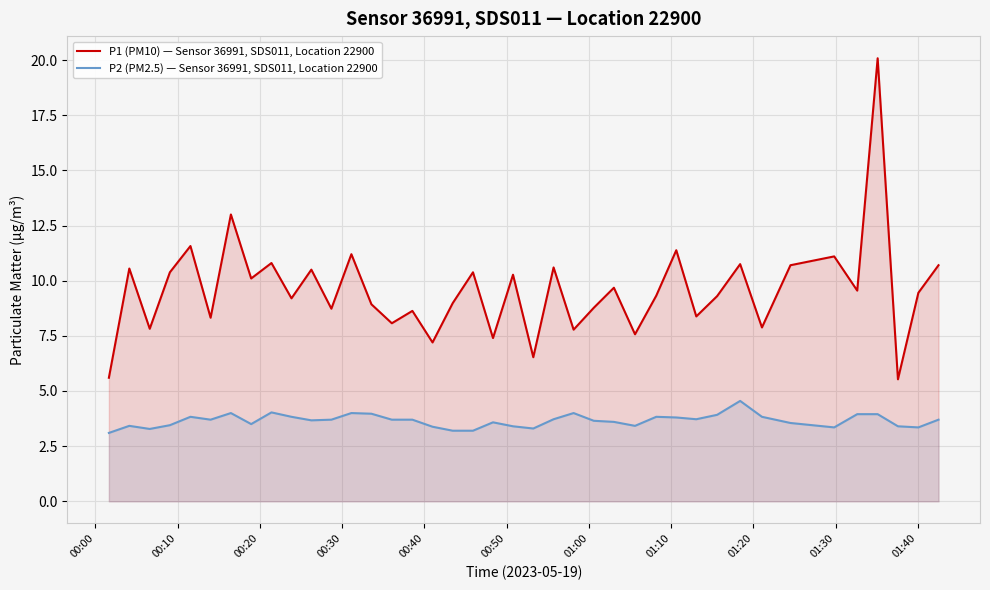

True or false: P2 (PM2.5) — Sensor 36991, SDS011, Location 22900 and P1 (PM10) — Sensor 36991, SDS011, Location 22900 intersect in this chart.

False